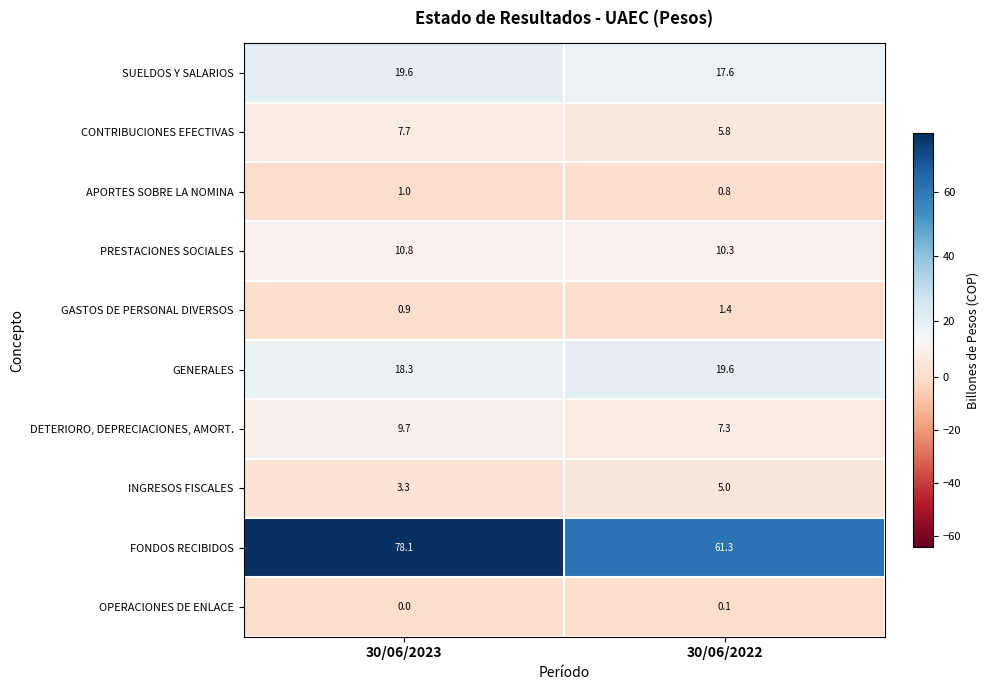

The value of GASTOS DE PERSONAL DIVERSOS at 30/06/2023 is 0.9. True or false?

True